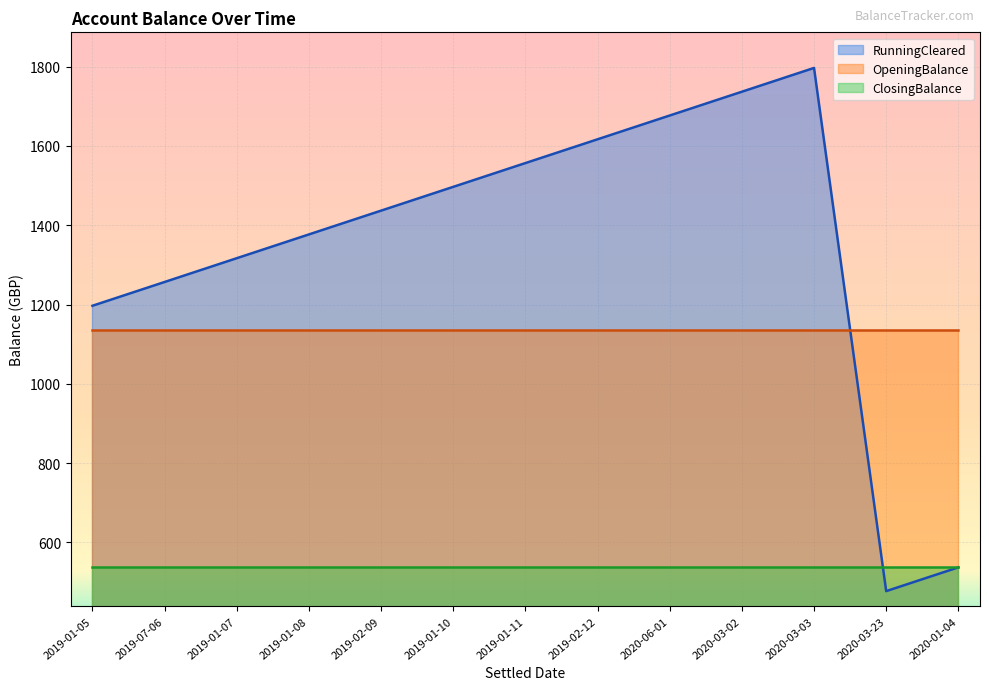

Which series has the largest total across all categories?

RunningCleared